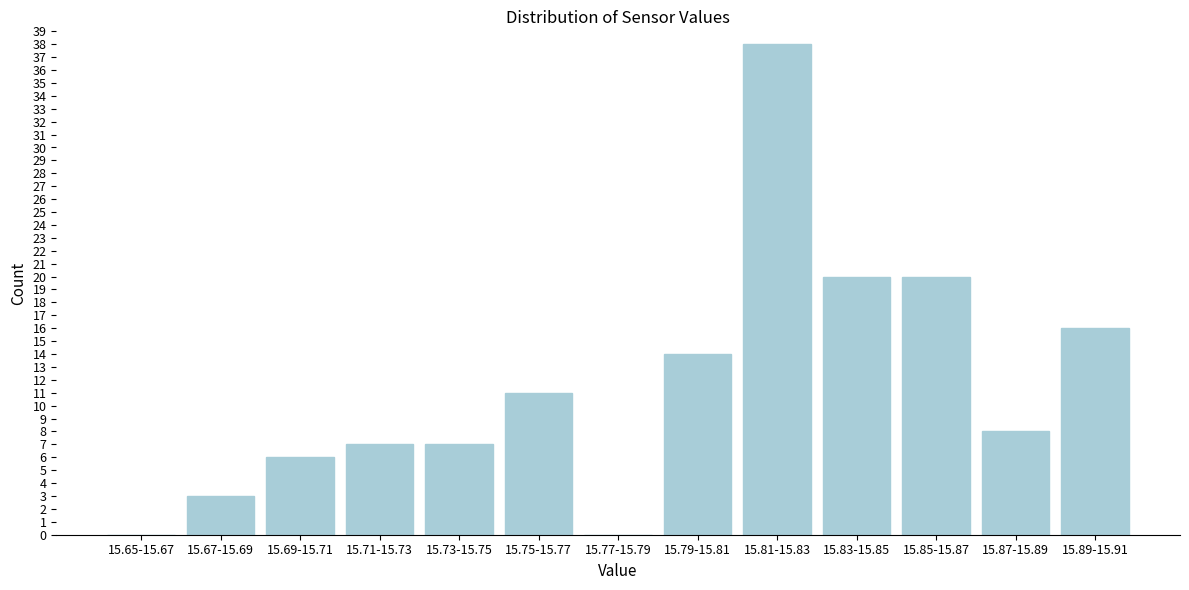

Reading left to right, what are all the values shown in this chart?

15.65-15.67=0	15.67-15.69=3	15.69-15.71=6	15.71-15.73=7	15.73-15.75=7	15.75-15.77=11	15.77-15.79=0	15.79-15.81=14	15.81-15.83=38	15.83-15.85=20	15.85-15.87=20	15.87-15.89=8	15.89-15.91=16